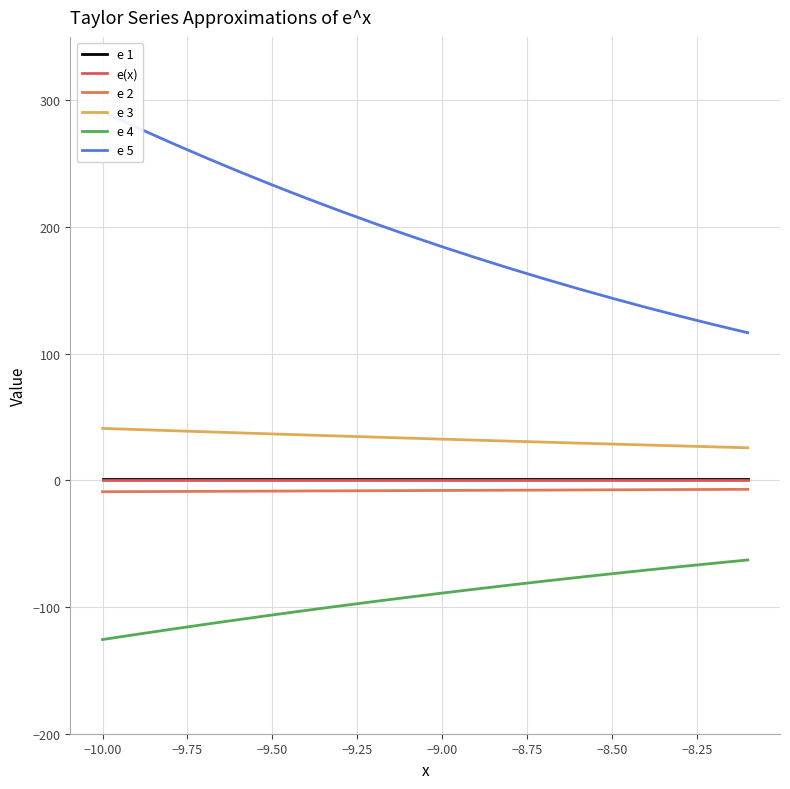

What is the value of the e 5 point at the 5th from the left?

243.9